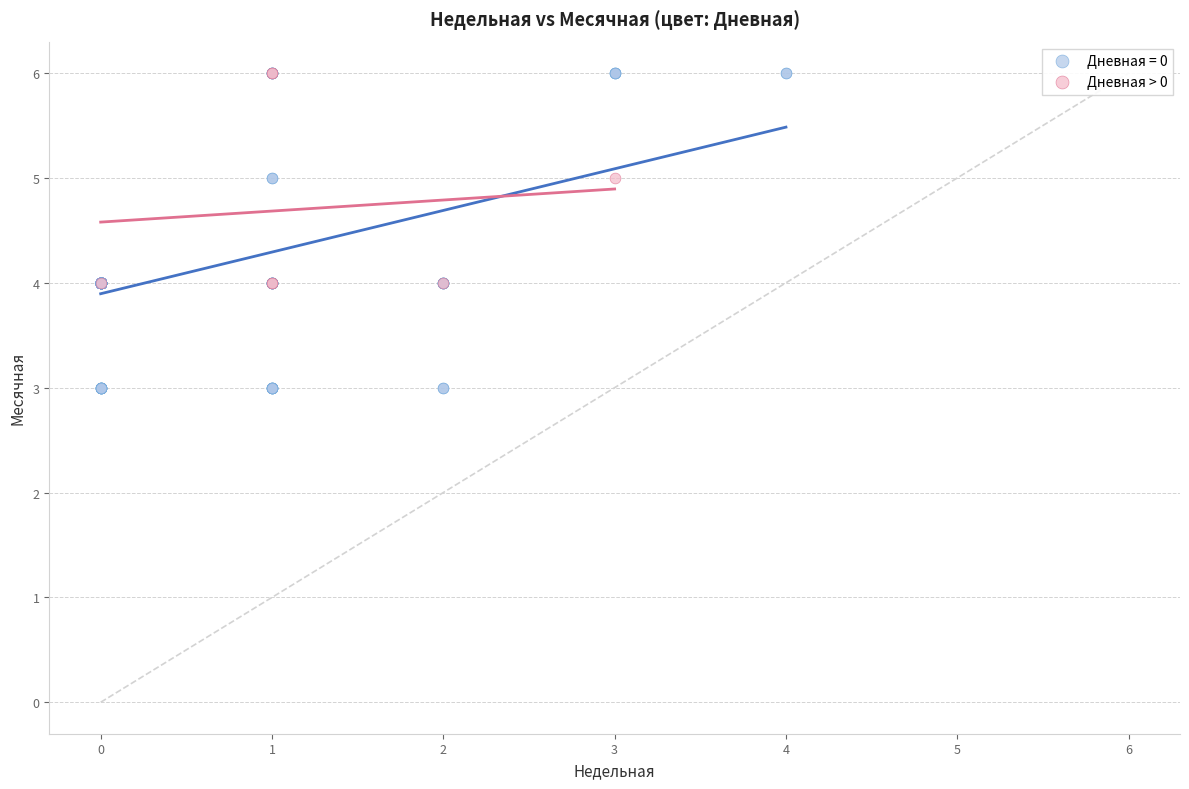

Which series reaches the minimum Y coordinate?

Дневная = 0